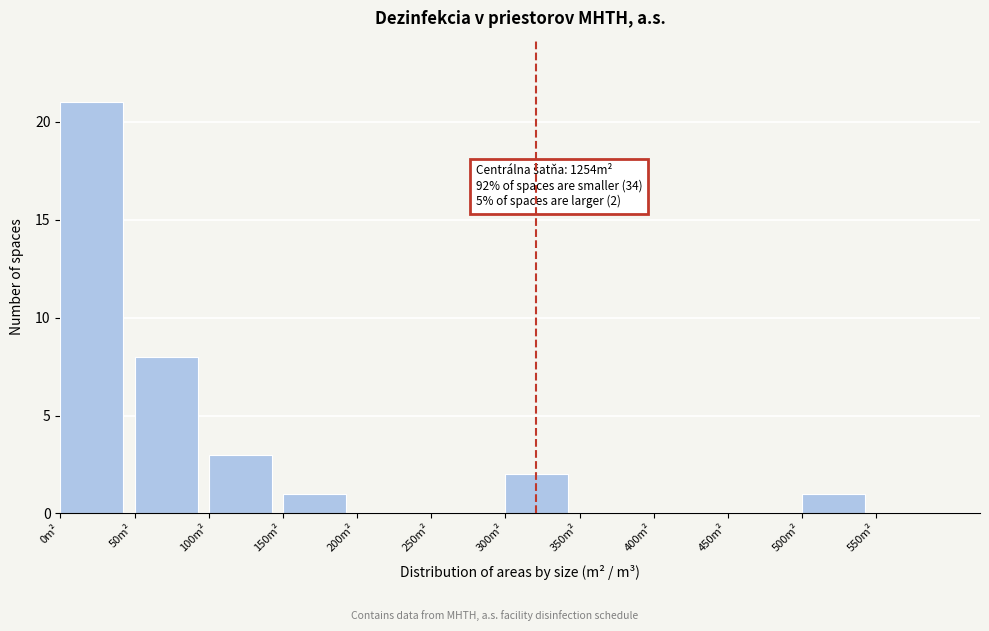

Which range on the x-axis has the tallest bar?

0 to 50